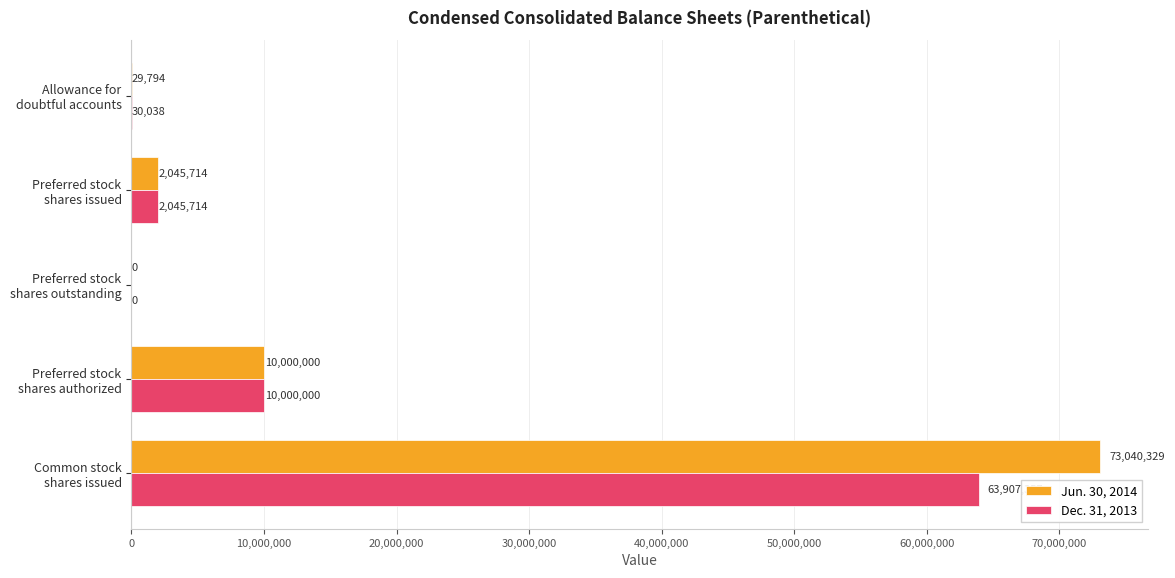

Which series has the largest total across all categories?

Jun. 30, 2014